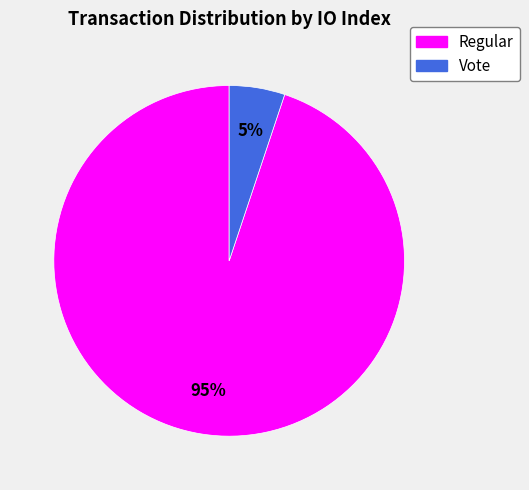

Is there a majority slice in this chart?

Yes